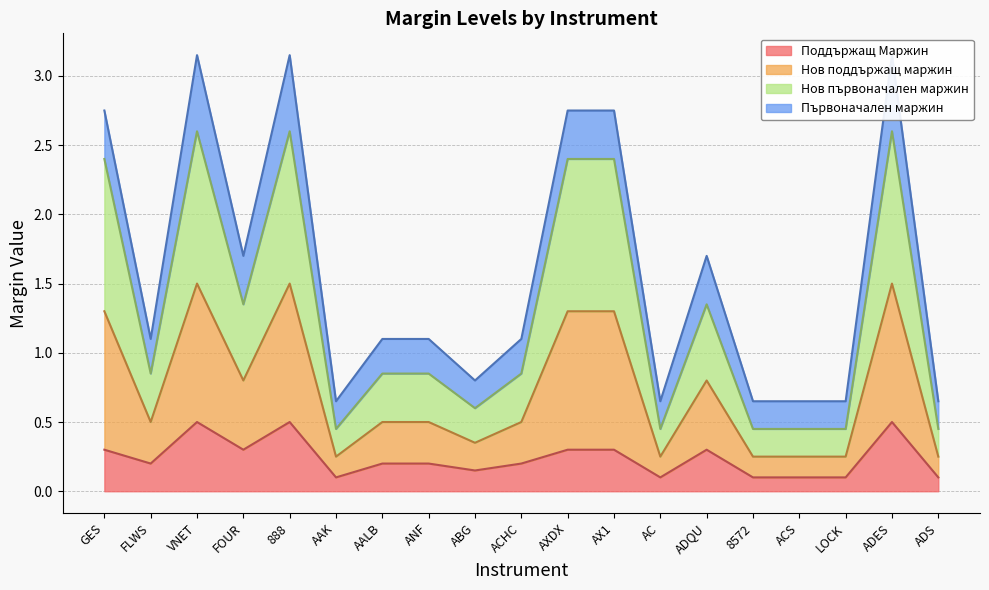

True or false: Поддържащ Маржин has a value of 0.2 at AALB.

True